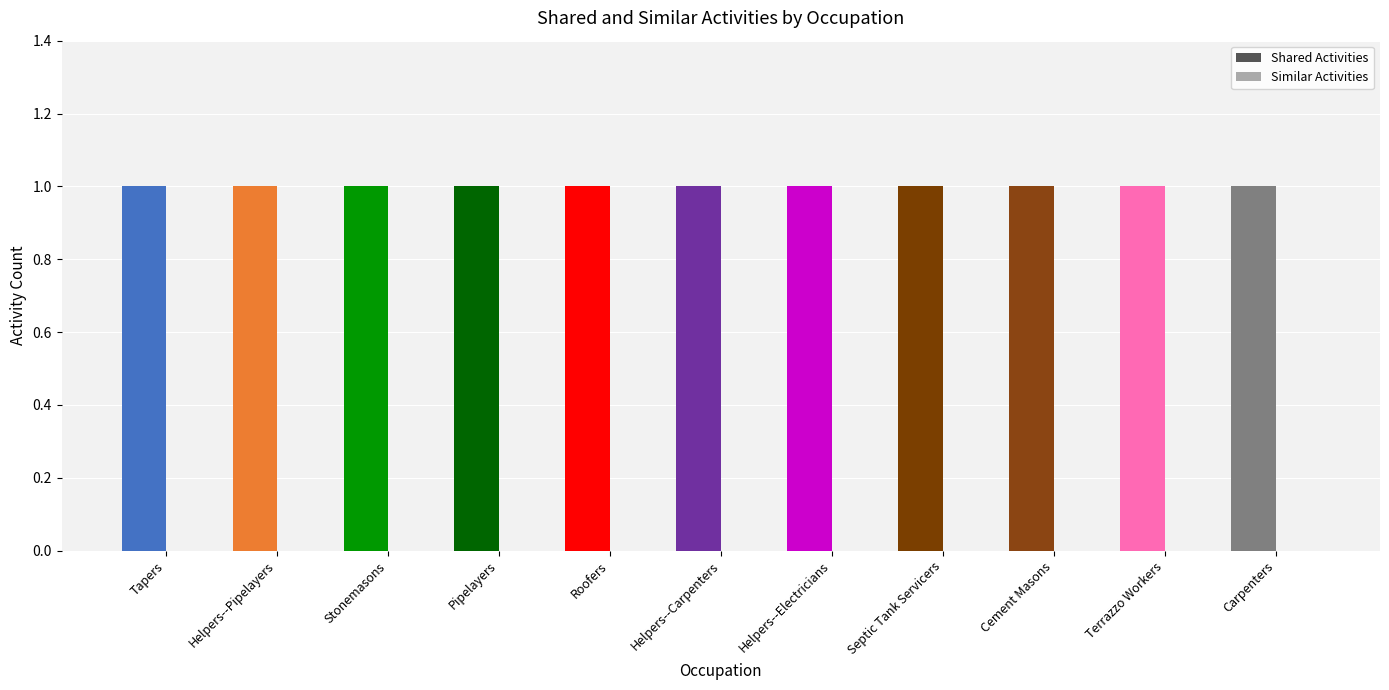

Is it true that Shared Activities equals 2 at Cement Masons?

False